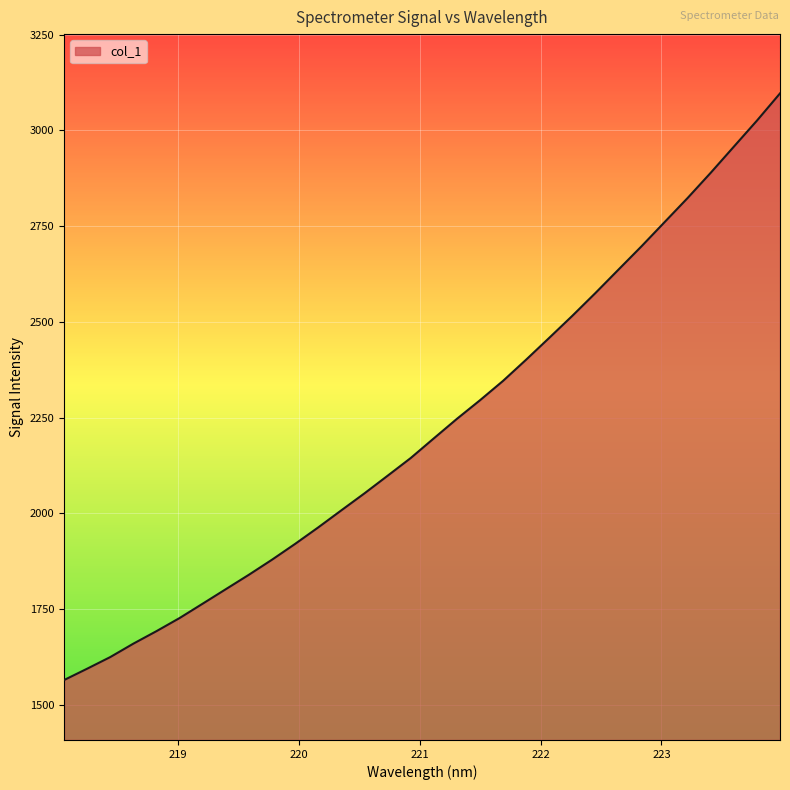

What is the smallest value displayed?

1564.6